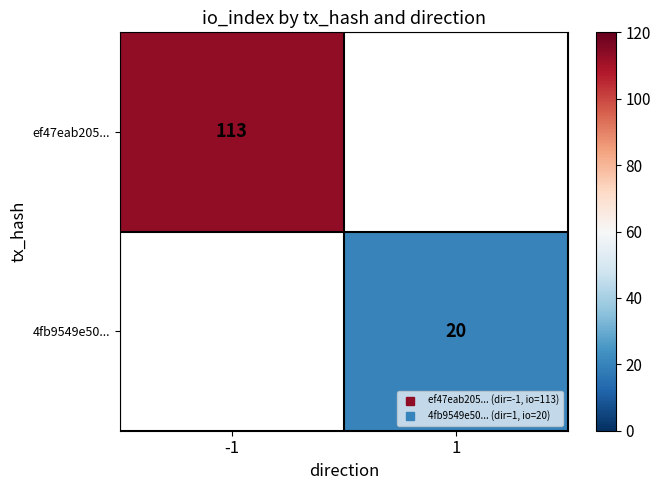

What is the lowest value of the ef47eab205... series?

113.0